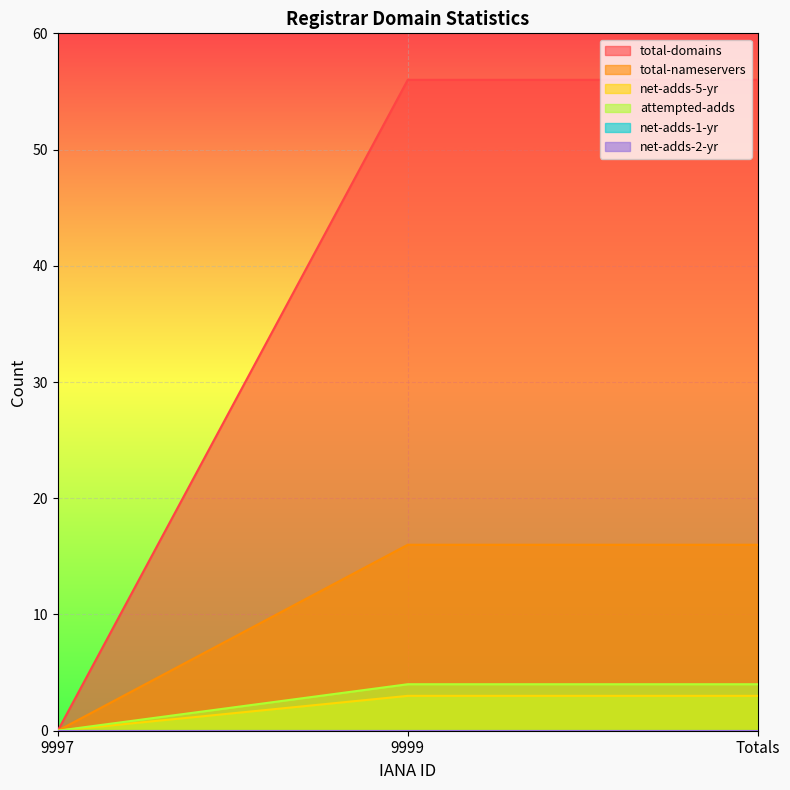

Does the chart display data point markers on the line(s)?

No